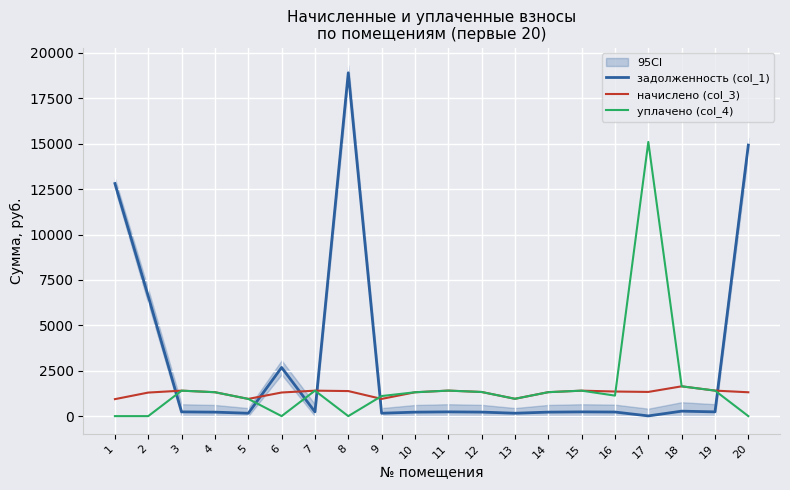

What is the difference between the highest and lowest values at 15?

1168.7